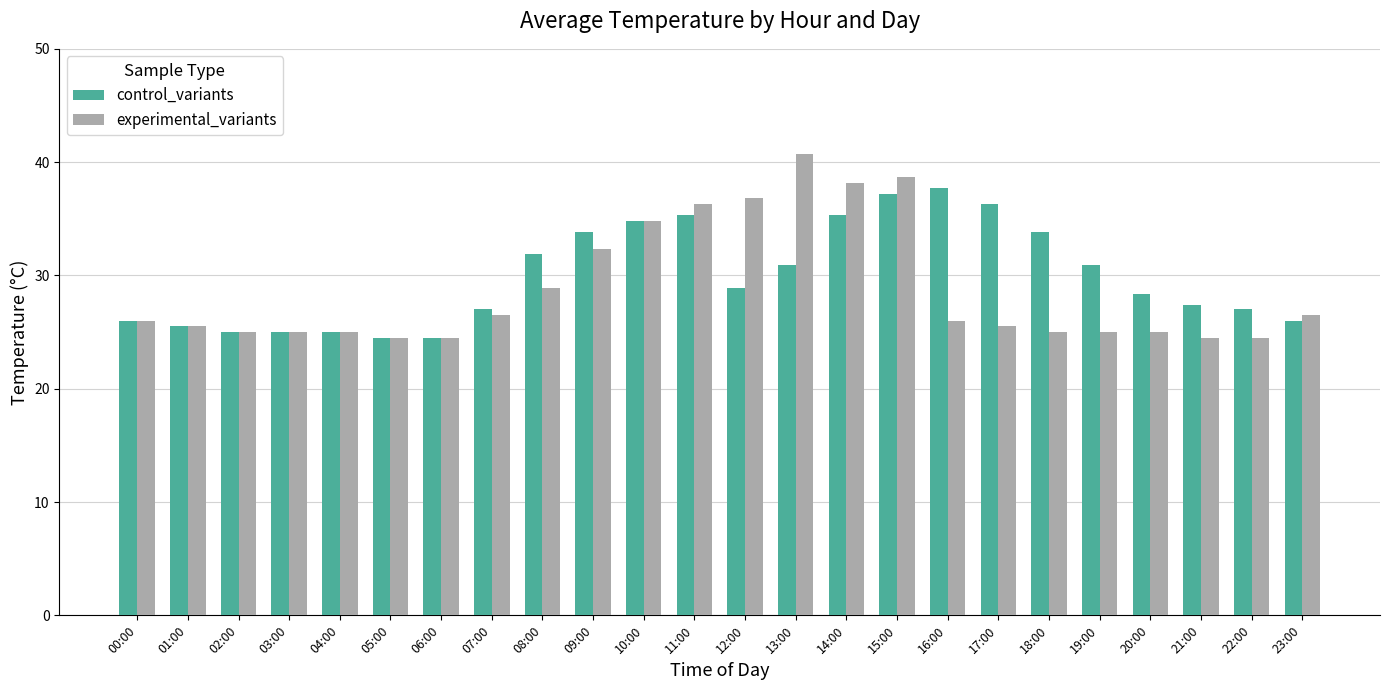

Is the value of control_variants at 23:00 greater than the value of experimental_variants at 15:00?

No